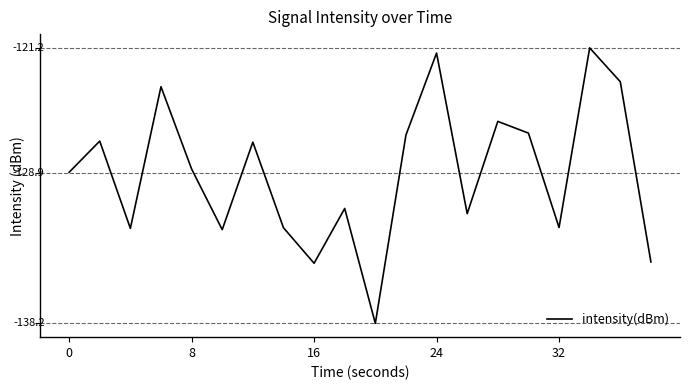

How many points are higher than both their immediate neighbors (excluding endpoints)?

7